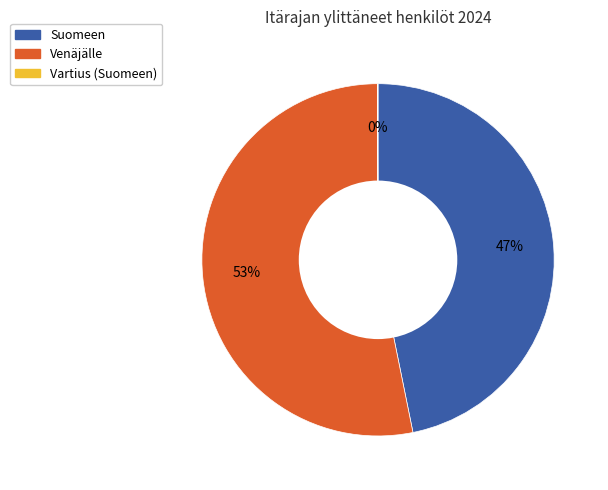

To the nearest percent, what is the average slice percentage?

33%